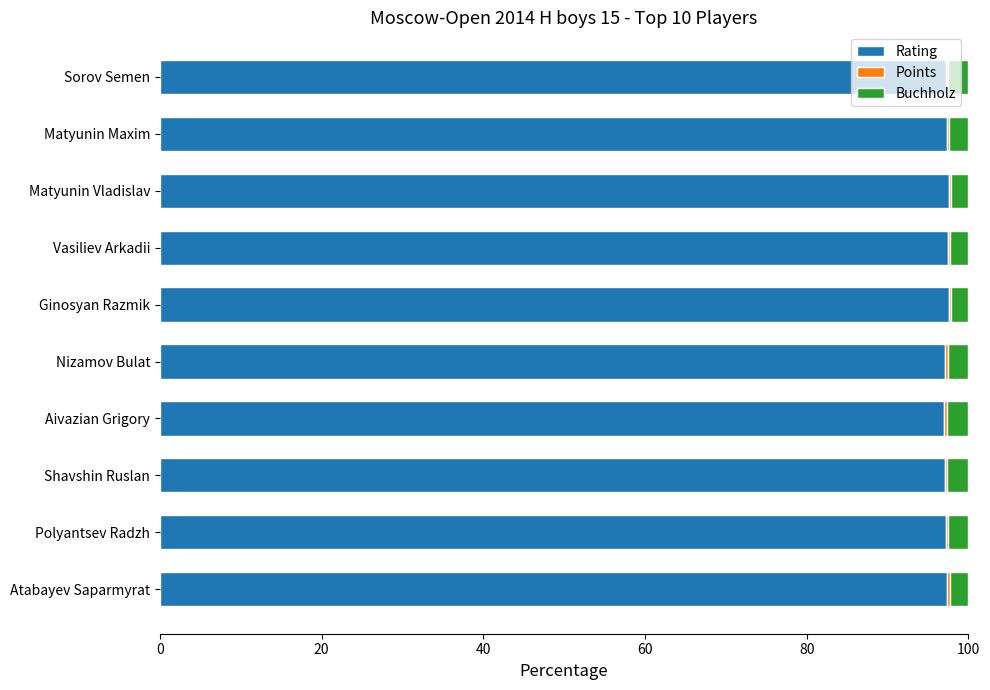

The value of Rating at Atabayev Saparmyrat is 97.4. True or false?

True